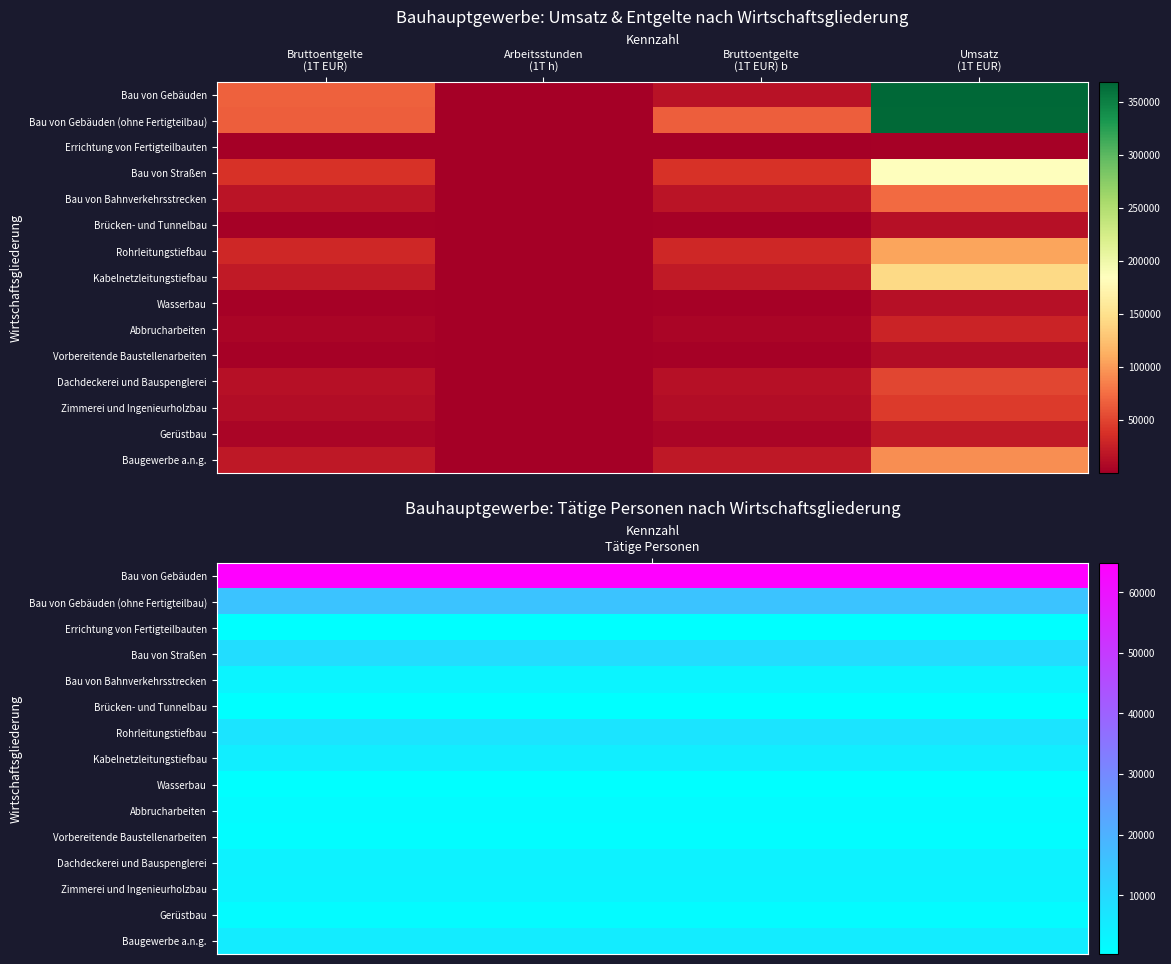

Rank the series at Bruttoentgelte (1T EUR) b from highest to lowest value.

Bau von Gebäuden (ohne Fertigteilbau), Bau von Straßen, Rohrleitungstiefbau, Kabelnetzleitungstiefbau, Baugewerbe a.n.g., Bau von Bahnverkehrsstrecken, Bau von Gebäuden, Dachdeckerei und Bauspenglerei, Zimmerei und Ingenieurholzbau, Gerüstbau, Abbrucharbeiten, Vorbereitende Baustellenarbeiten, Wasserbau, Brücken- und Tunnelbau, Errichtung von Fertigteilbauten